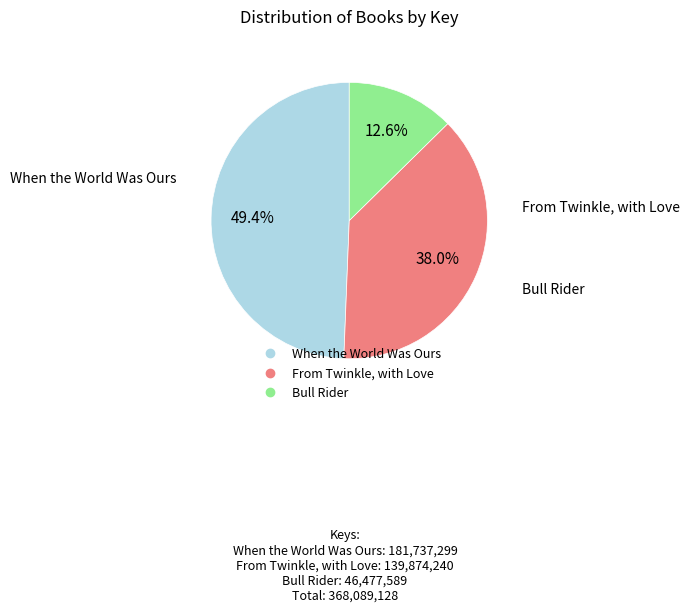

How many slices are in this pie chart?

3